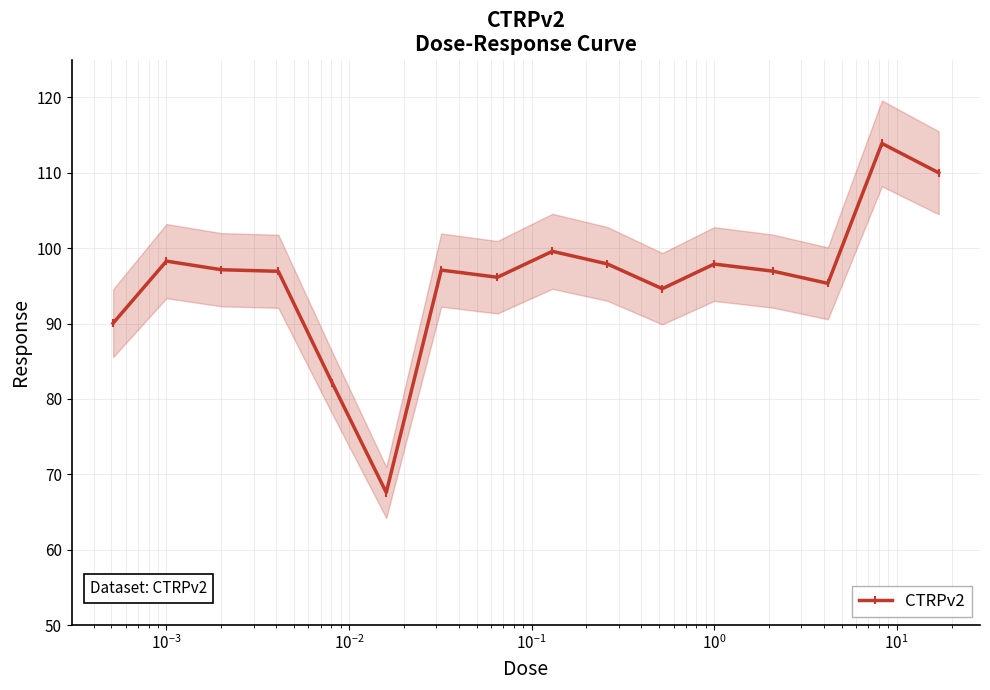

What is the minimum value for CTRPv2?

67.6